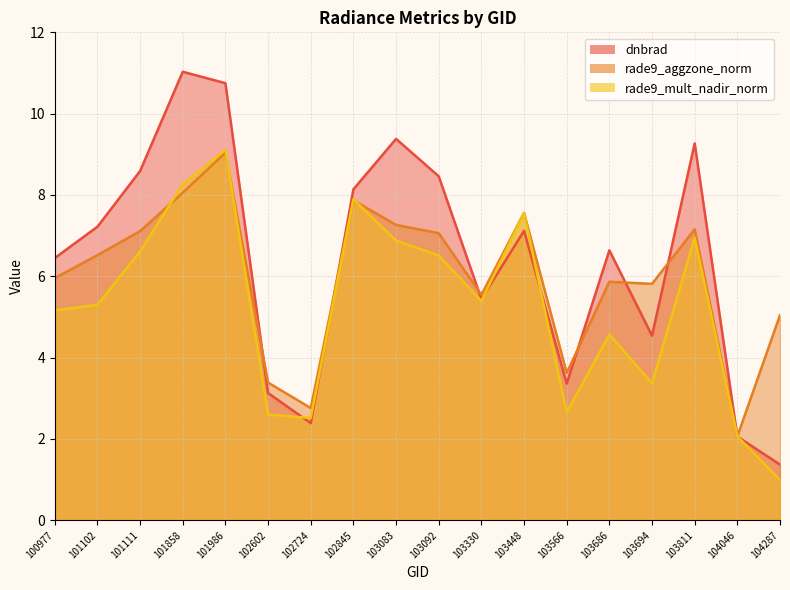

Reading left to right, what are all the values shown in this chart?

dnbrad: 100977=6.5	101102=7.2	101111=8.6	101858=11.0	101986=10.8	102602=3.1	102724=2.4	102845=8.1	103083=9.4	103092=8.5	103330=5.4	103448=7.1	103566=3.4	103686=6.6	103694=4.5	103811=9.3	104046=2.1	104287=1.4
rade9_aggzone_norm: 100977=6.0	101102=6.5	101111=7.1	101858=8.1	101986=9.0	102602=3.4	102724=2.8	102845=7.9	103083=7.3	103092=7.1	103330=5.5	103448=7.6	103566=3.6	103686=5.9	103694=5.8	103811=7.2	104046=2.1	104287=5.0
rade9_mult_nadir_norm: 100977=5.2	101102=5.3	101111=6.6	101858=8.3	101986=9.1	102602=2.6	102724=2.5	102845=7.9	103083=6.9	103092=6.5	103330=5.4	103448=7.6	103566=2.7	103686=4.6	103694=3.4	103811=6.9	104046=2.1	104287=1.0